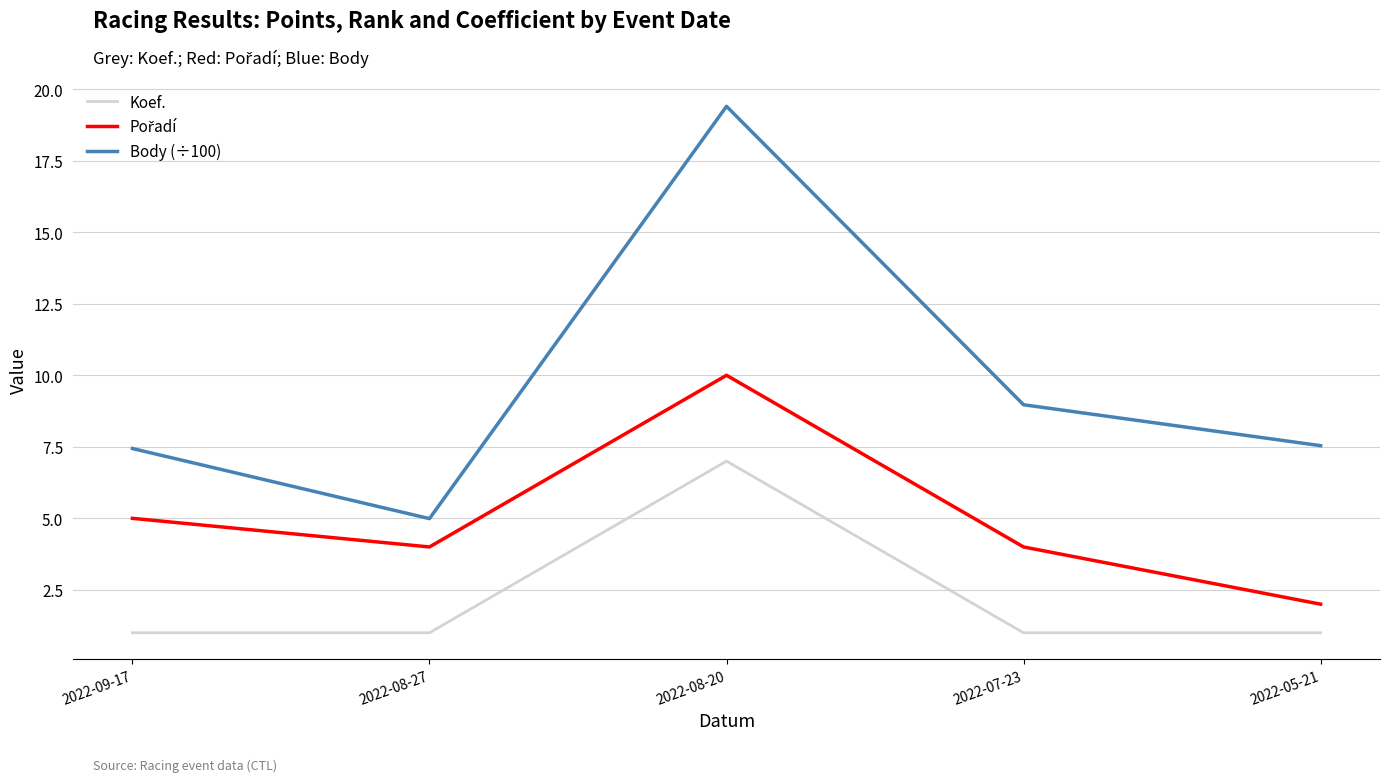

What is the difference between the Body (÷100) values at 2022-07-23 and 2022-08-27?

4.0